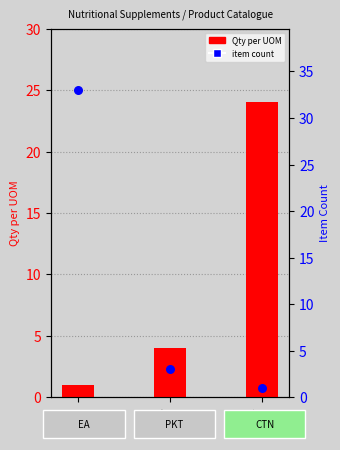

Which series contains the highest Y value?

Item Count